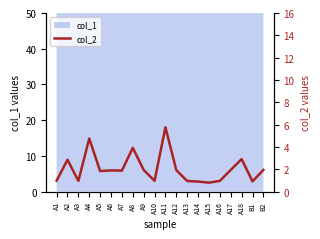

How many points are lower than both their immediate neighbors (excluding endpoints)?

6